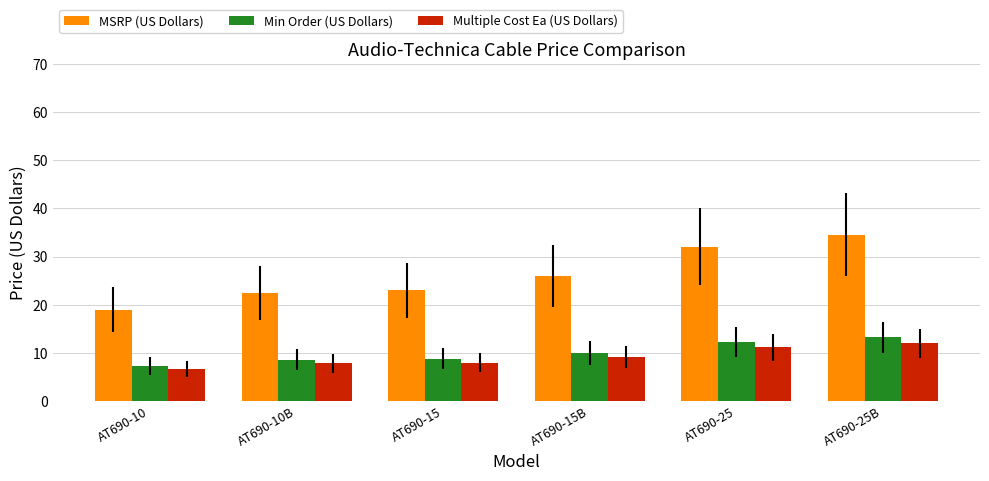

Which series has the largest total across all categories?

MSRP (US Dollars)